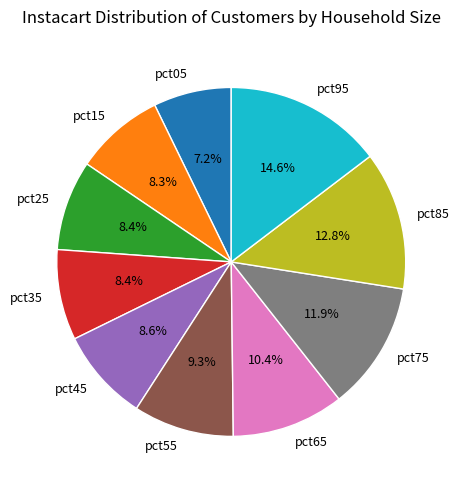

What percentage do pct65 and pct55 together represent?

19.7%